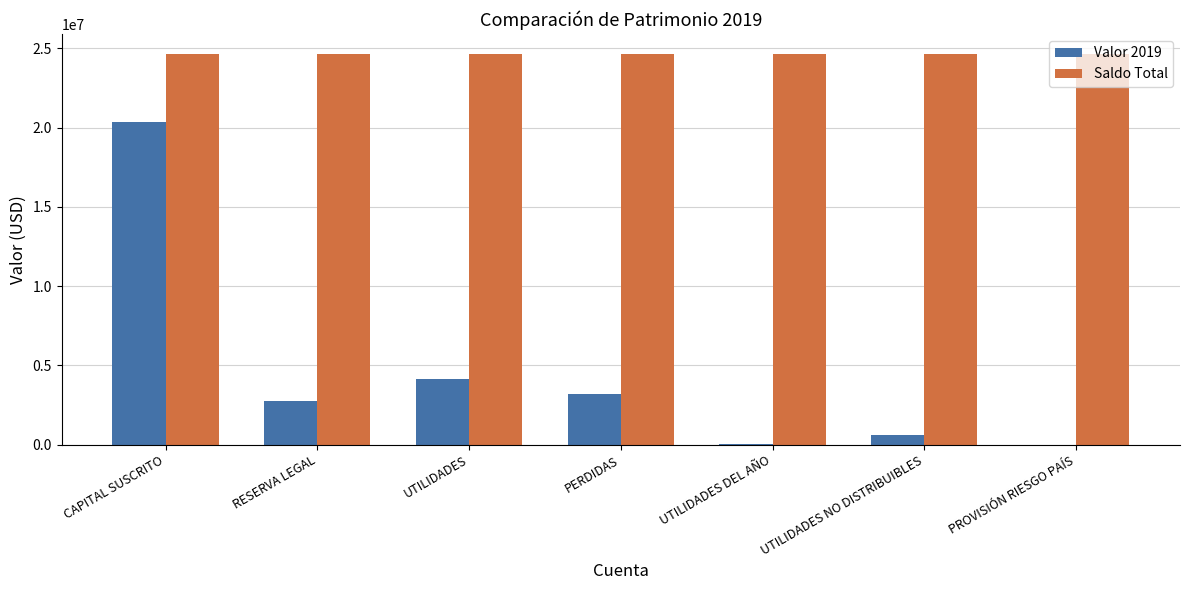

At which category is the sum across all series the highest?

CAPITAL SUSCRITO